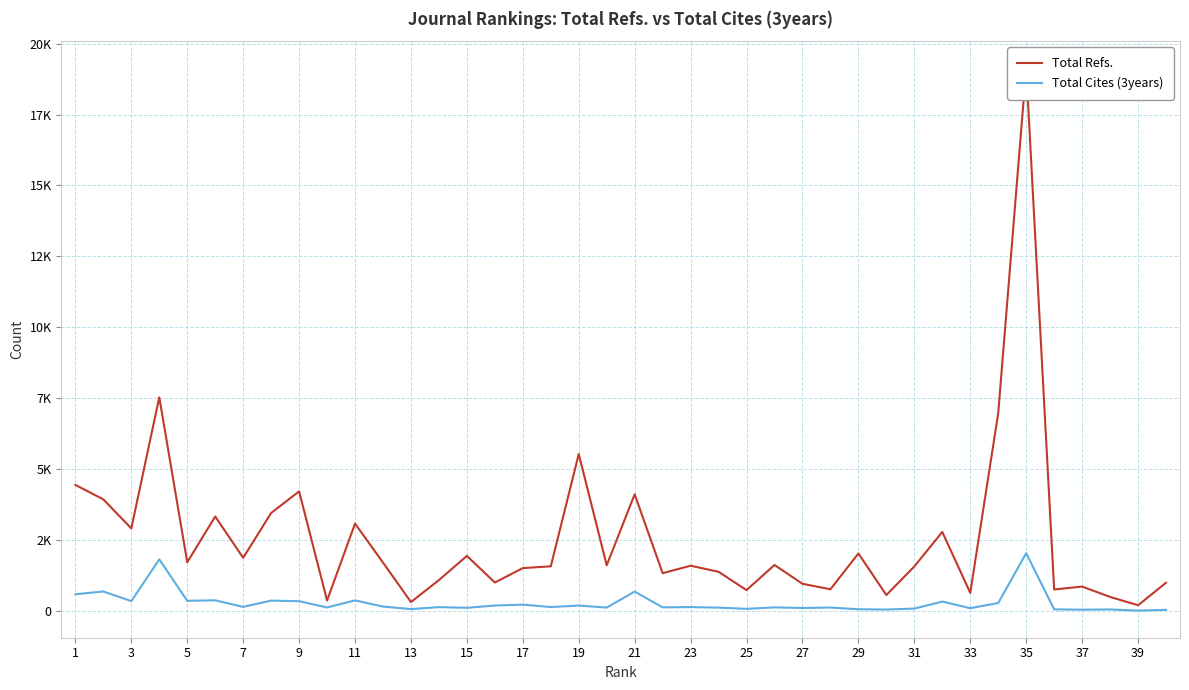

Is it true that Total Cites (3years) equals 951 at 7?

False